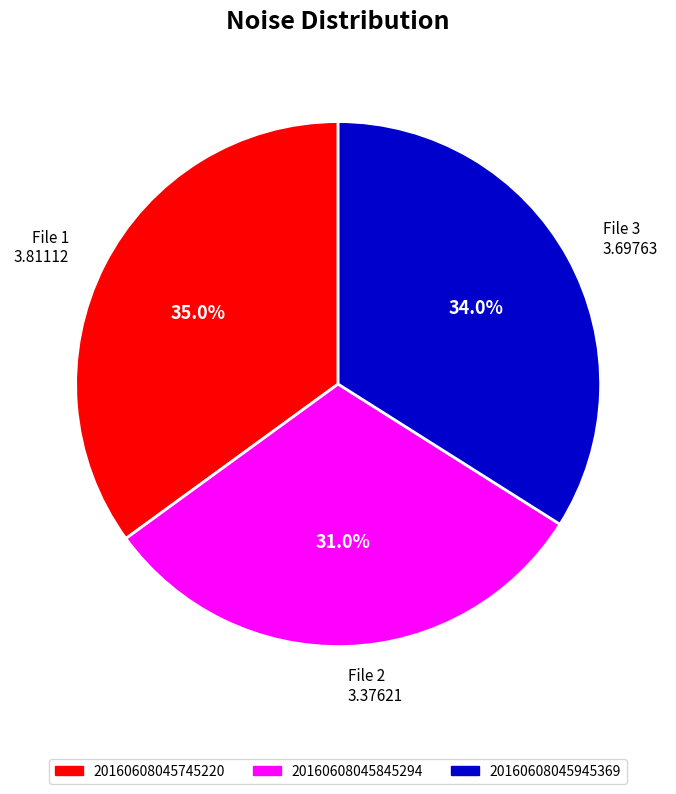

How many slices are in this pie chart?

3